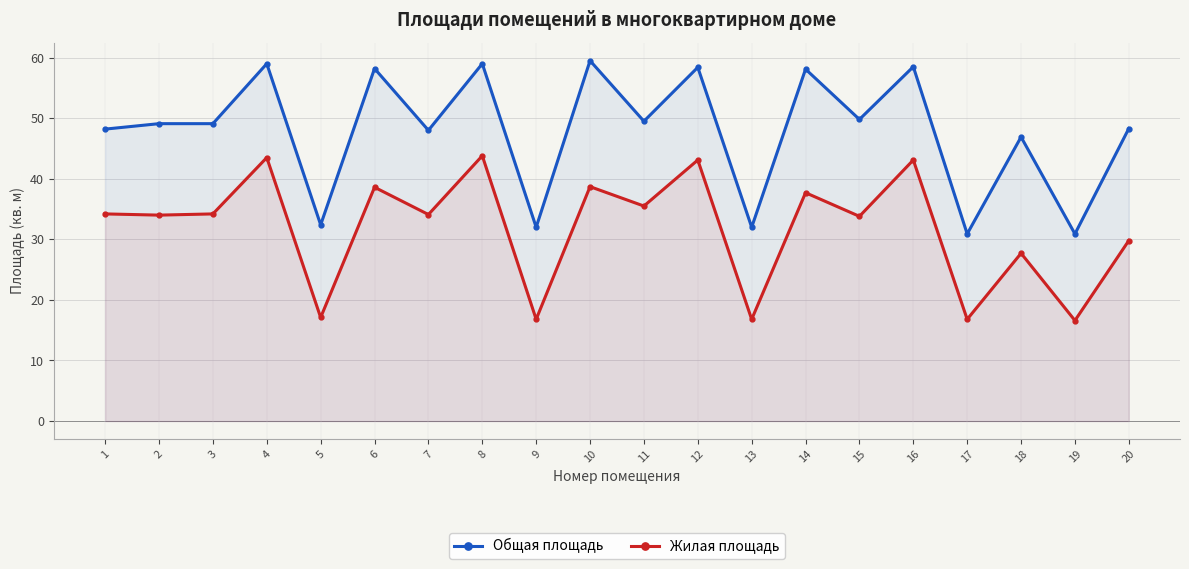

What is the minimum value for Общая площадь?

30.9